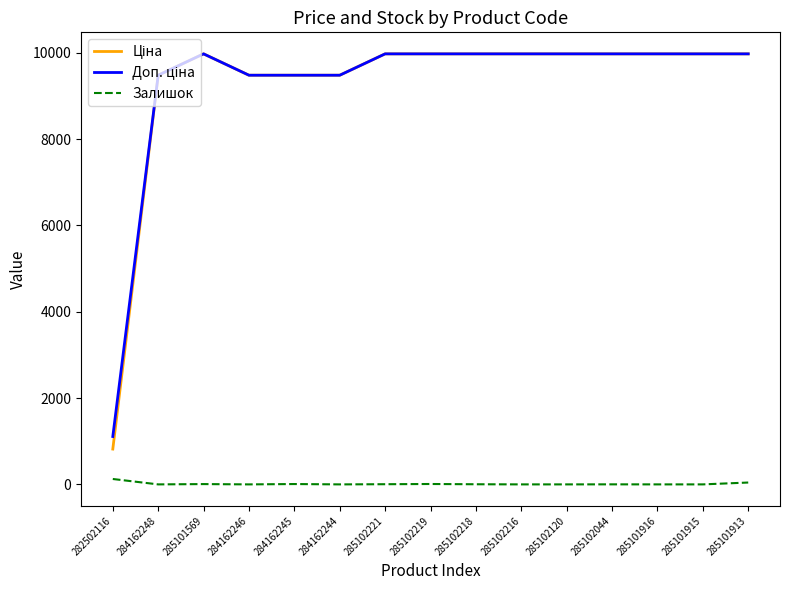

What is the greatest value displayed?

9975.0